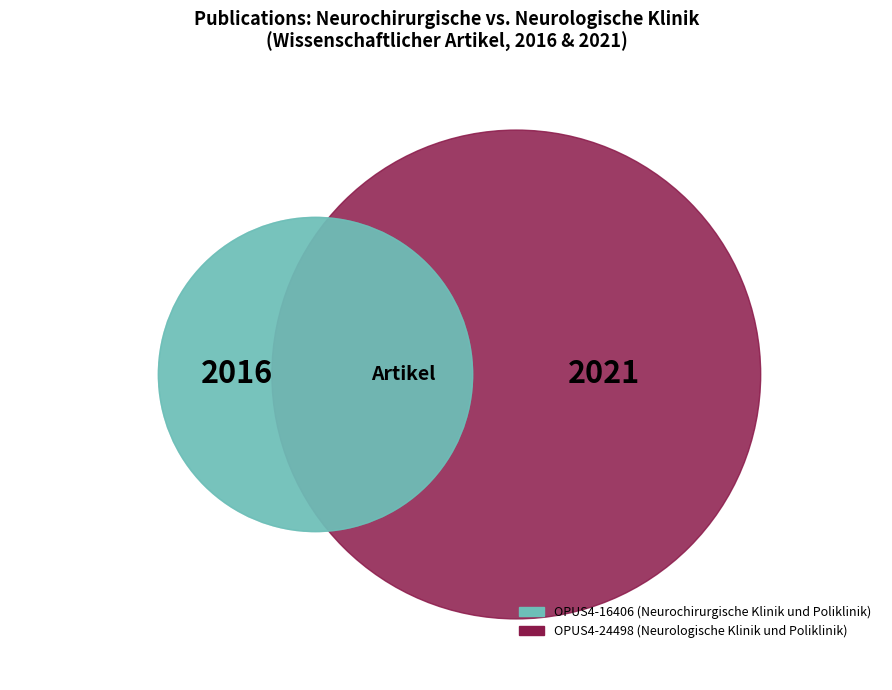

To the nearest percent, what portion does OPUS4-24498 represent?

50%